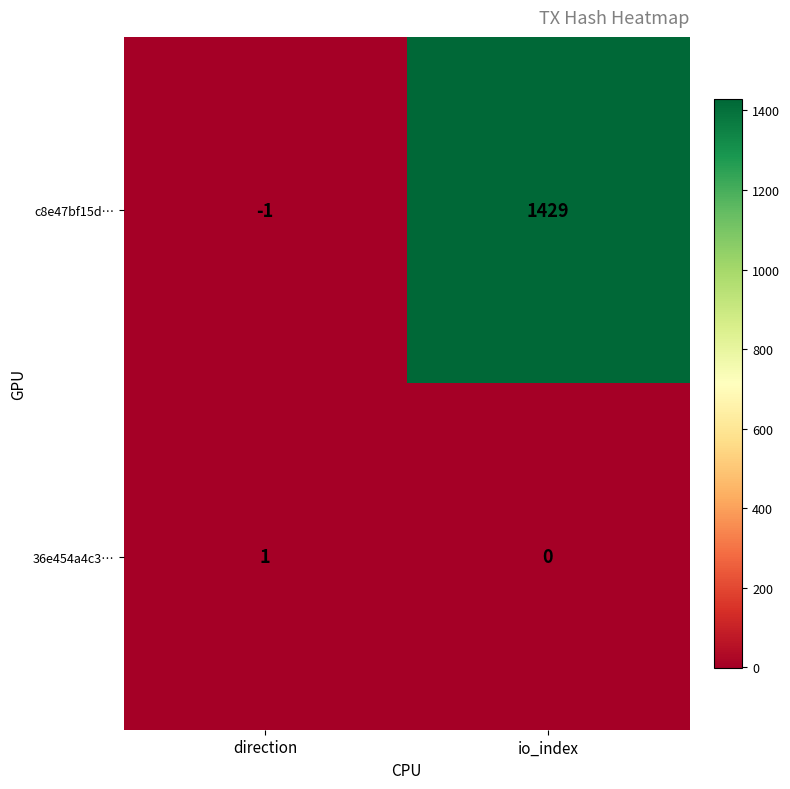

Where is c8e47bf15d… nearest to the value 714?

direction